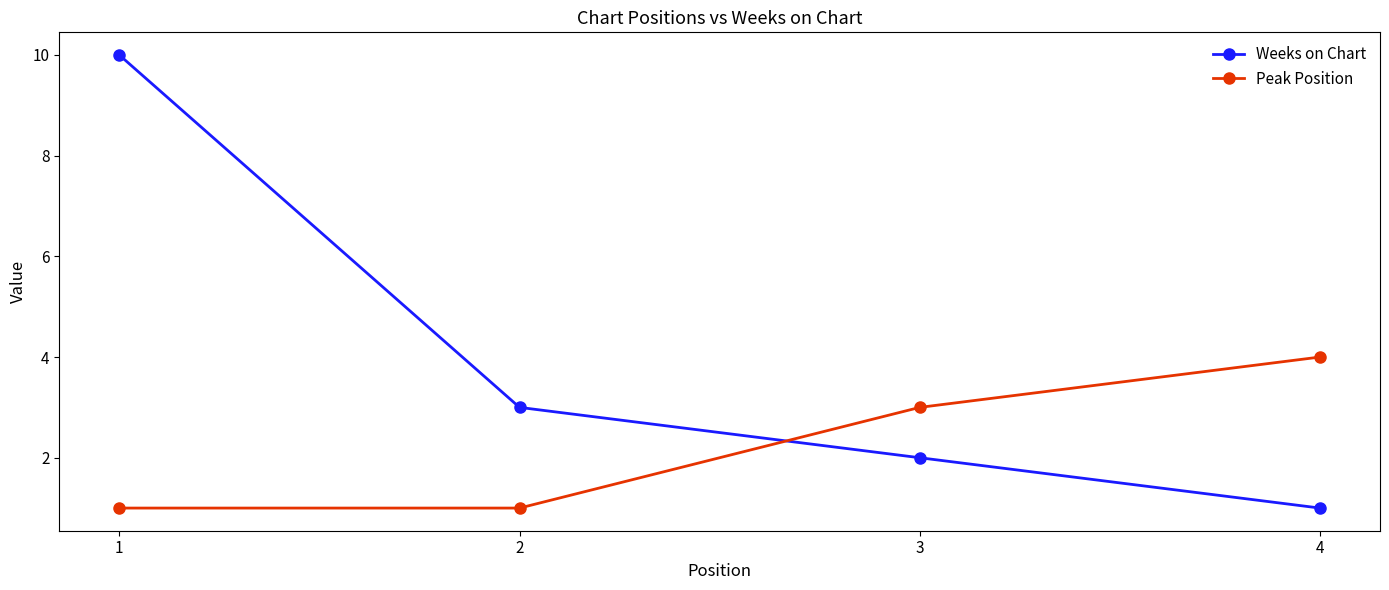

What is the maximum value for Weeks on Chart?

10